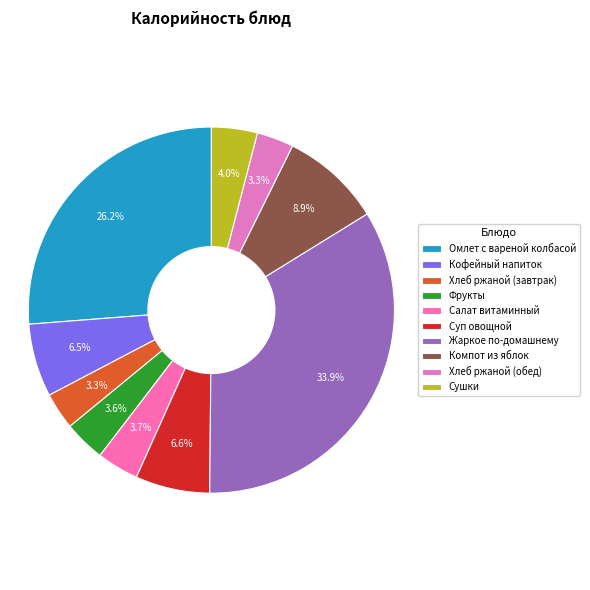

Which slice is the largest?

Жаркое по-домашнему